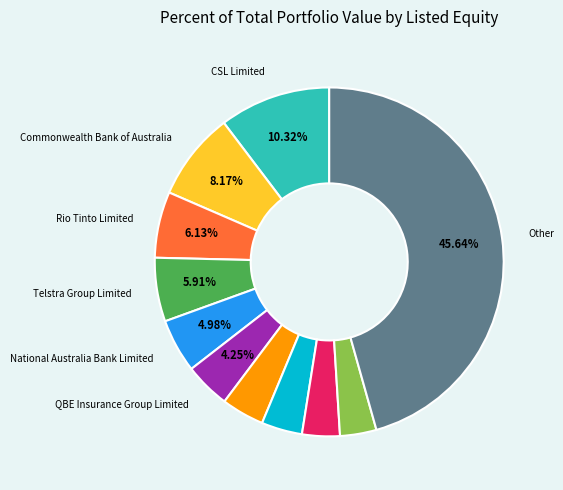

To the nearest percent, what is the average slice percentage?

9%